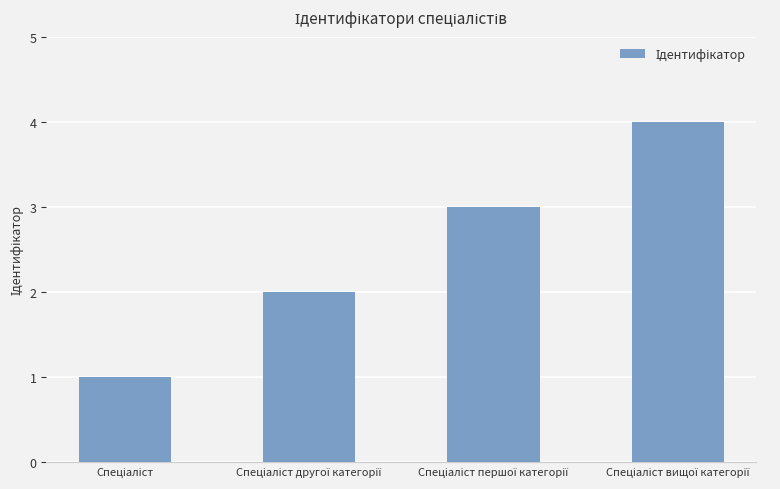

What is the difference between the maximum and minimum values?

3